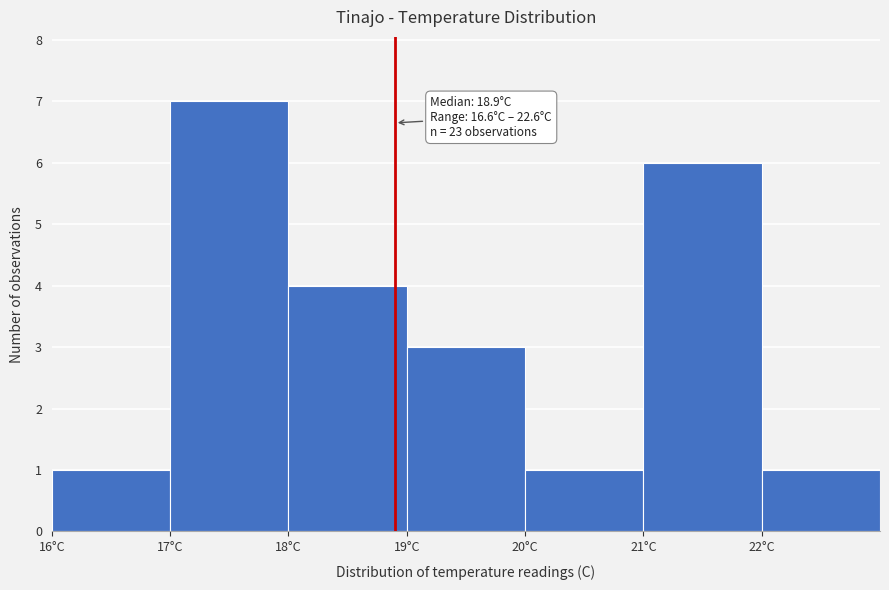

Over which range of the x-axis is the bar tallest?

17 to 18